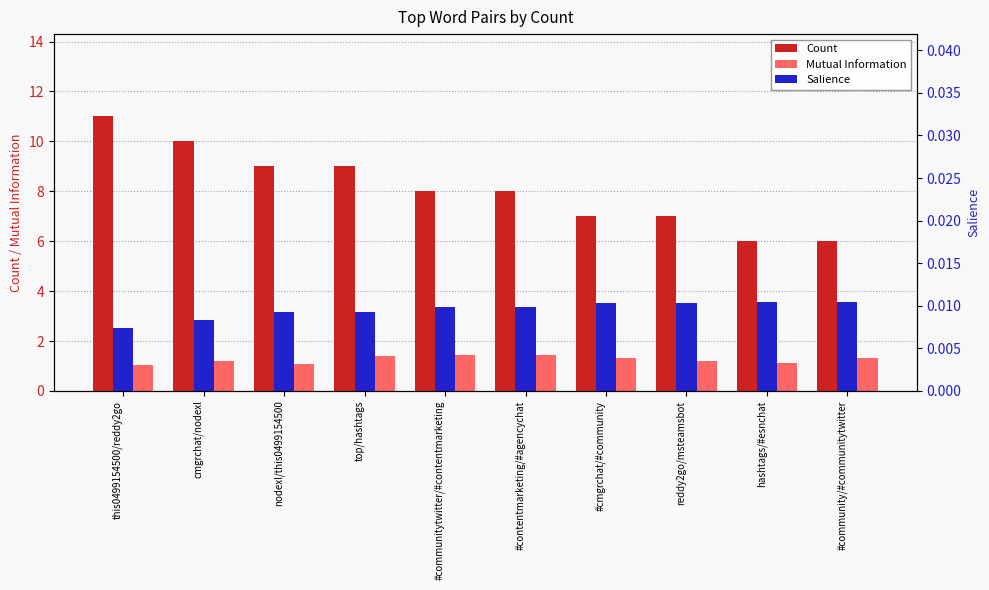

List the series in order of their peak value, highest first.

Count, Mutual Information, Salience